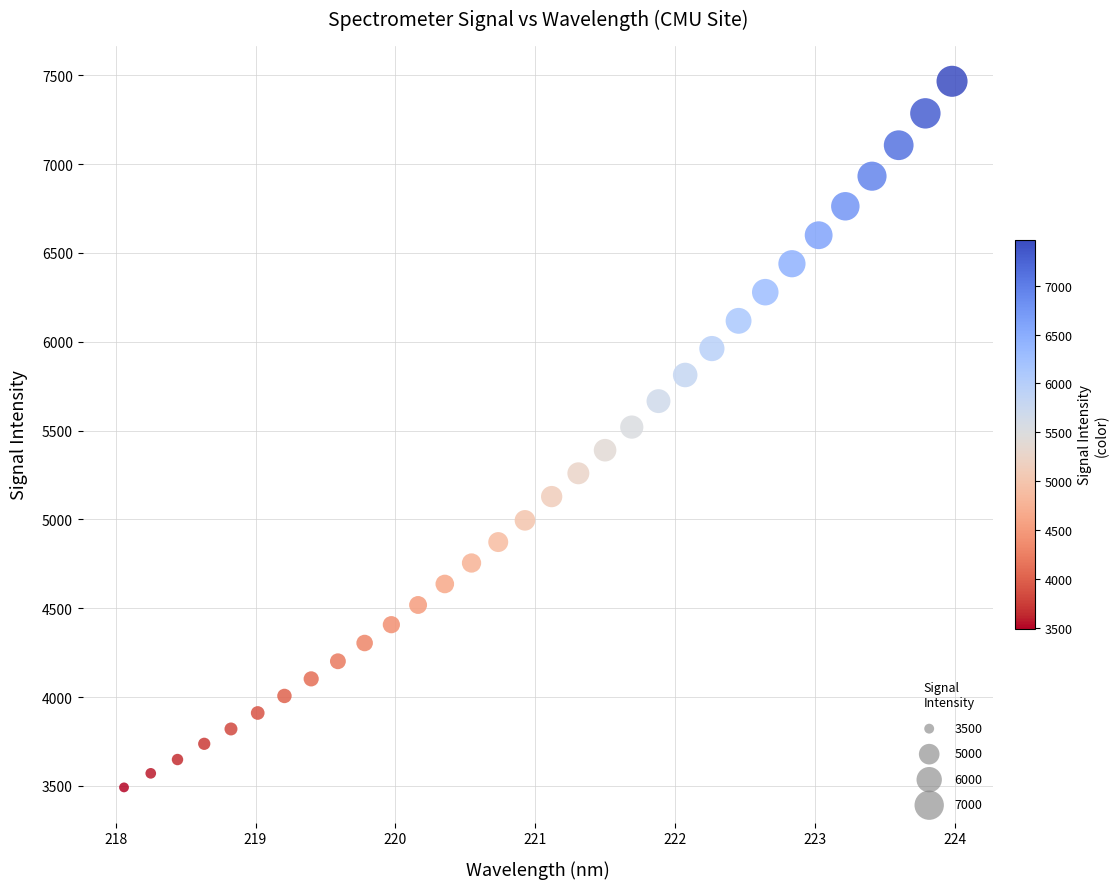

What is the range of Y values (max minus min)?

3975.1